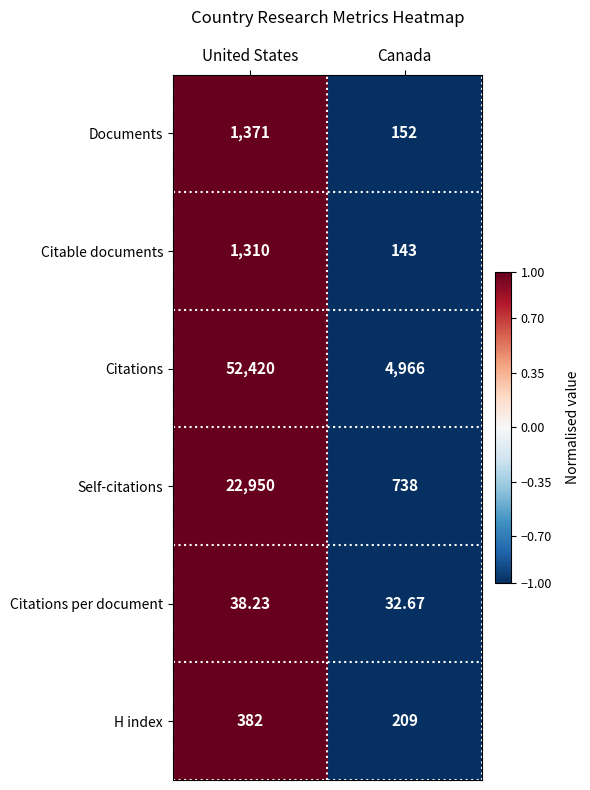

Which category has the highest value in the Citations per document series?

United States